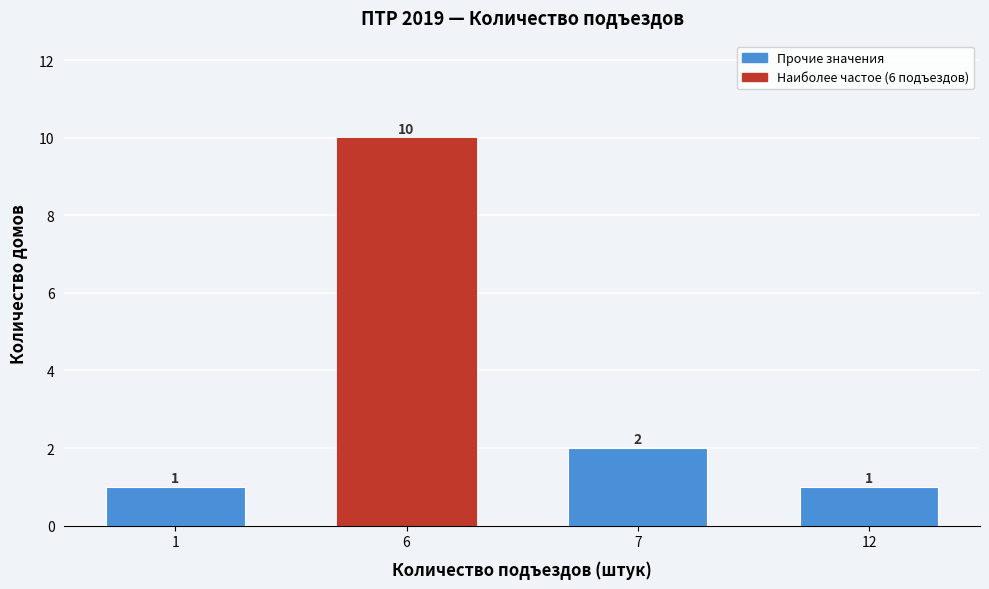

Reading left to right, extract all data points from this chart.

1=1	6=10	7=2	12=1